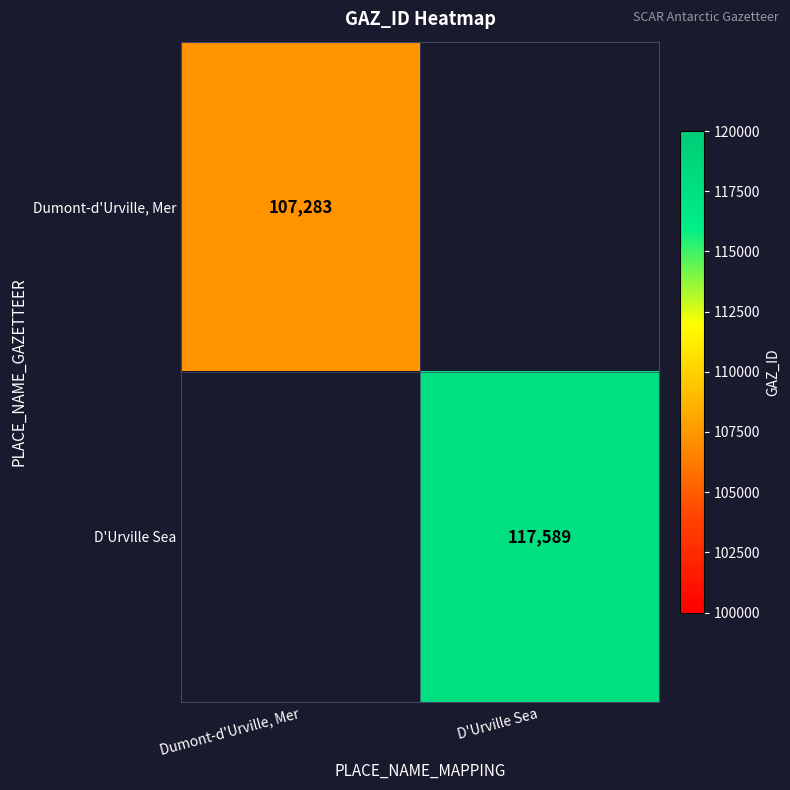

The D'Urville Sea series shows 117589 at D'Urville Sea. True or false?

True